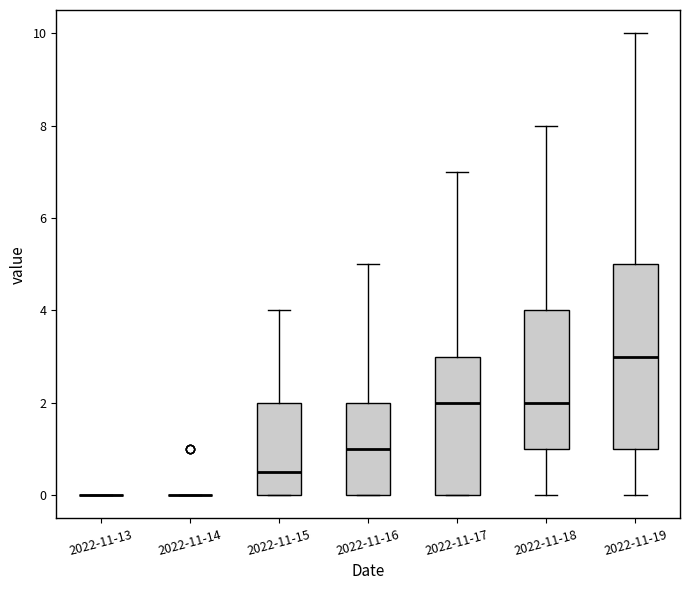

Reading left to right, transcribe this box plot: for each box, give where its median line is, the range the box spans, and where its two whiskers end, as read against the y-axis. The values are not printed on the chart, so give them approximately, as read against the axis.

2022-11-13: box collapsed to a line at 0.0, whiskers 0.0 to 0.0
2022-11-14: box collapsed to a line at 0.0, whiskers 0.0 to 0.0
2022-11-15: median 0.6, box 0.0 to 2.0, whiskers 0.0 to 4.0
2022-11-16: median 1.0, box 0.0 to 2.0, whiskers 0.0 to 5.0
2022-11-17: median 2.0, box 0.0 to 3.0, whiskers 0.0 to 7.0
2022-11-18: median 2.0, box 1.0 to 4.0, whiskers 0.0 to 8.0
2022-11-19: median 3.0, box 1.0 to 5.0, whiskers 0.0 to 10.0